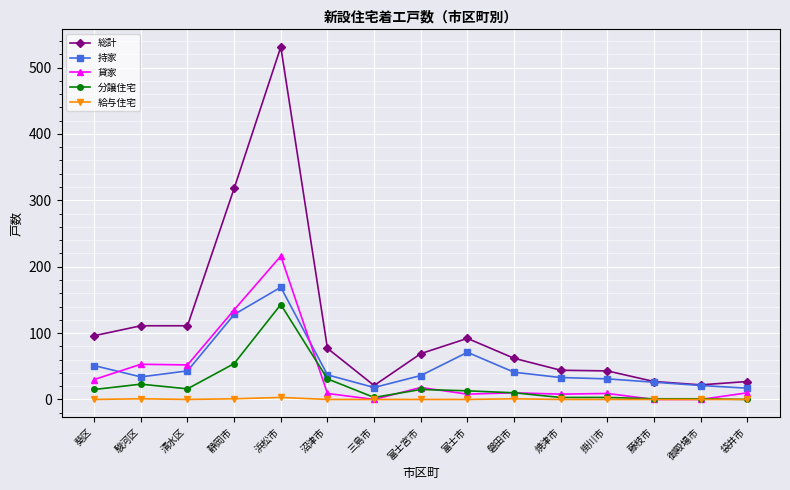

What position from the left is 三島市?

7